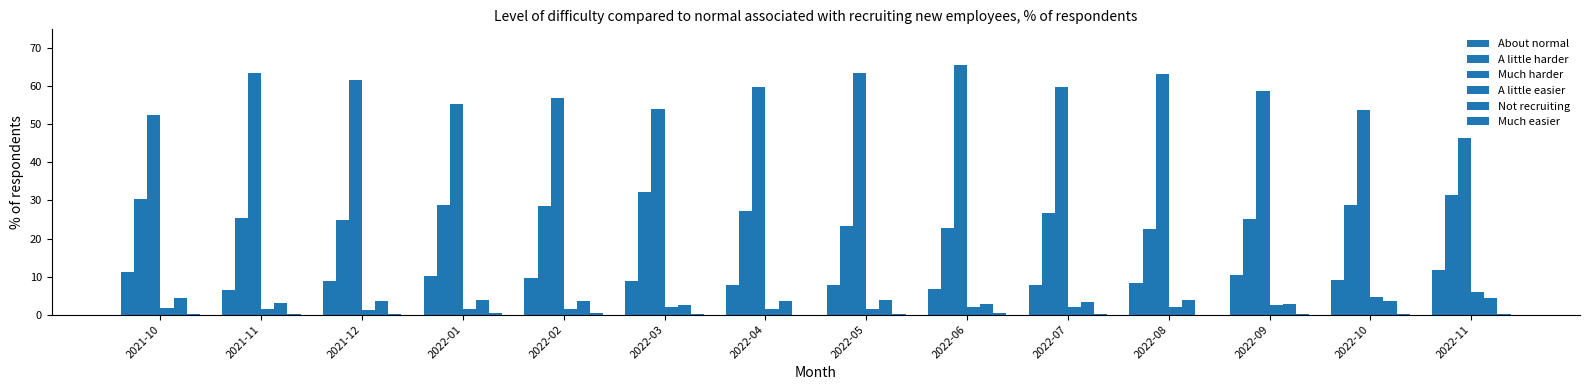

Count the number of categories in the chart.

14